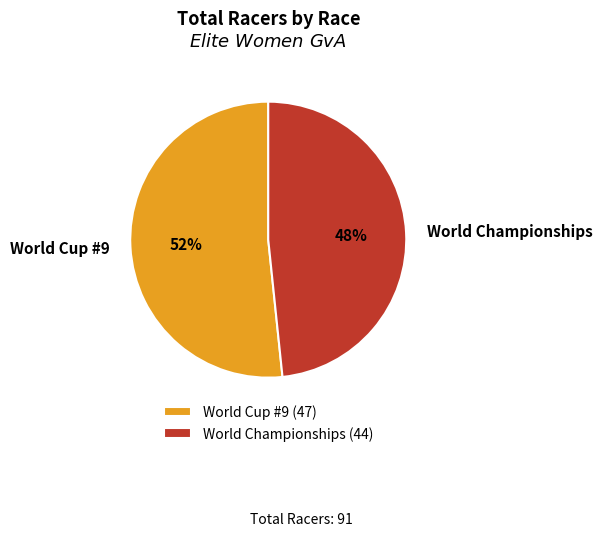

To the nearest percent, what is the combined percentage of World Cup #9 and World Championships?

100%